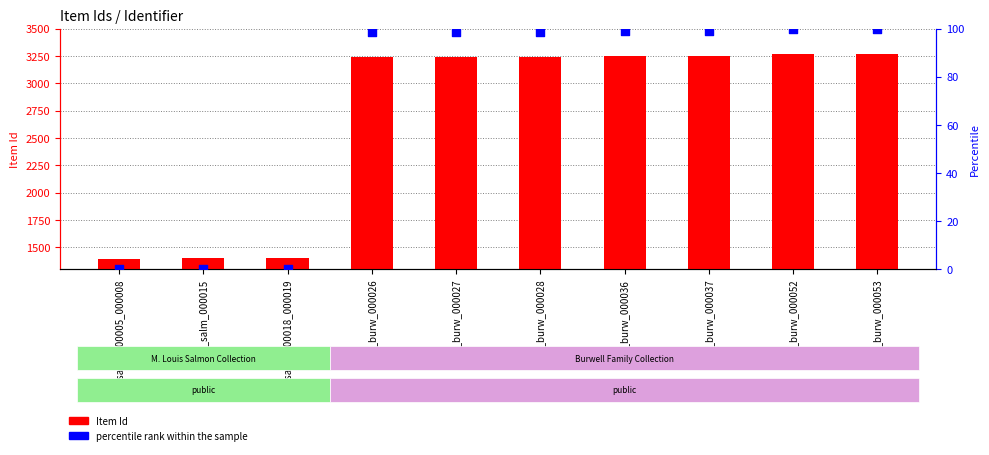

What are all the series names shown in the legend?

Item Id, percentile rank within the sample